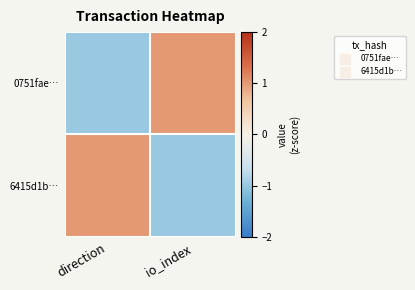

Reading left to right, extract all data points from this chart.

0751fae…: direction=-1	io_index=1
6415d1b…: direction=1	io_index=-1